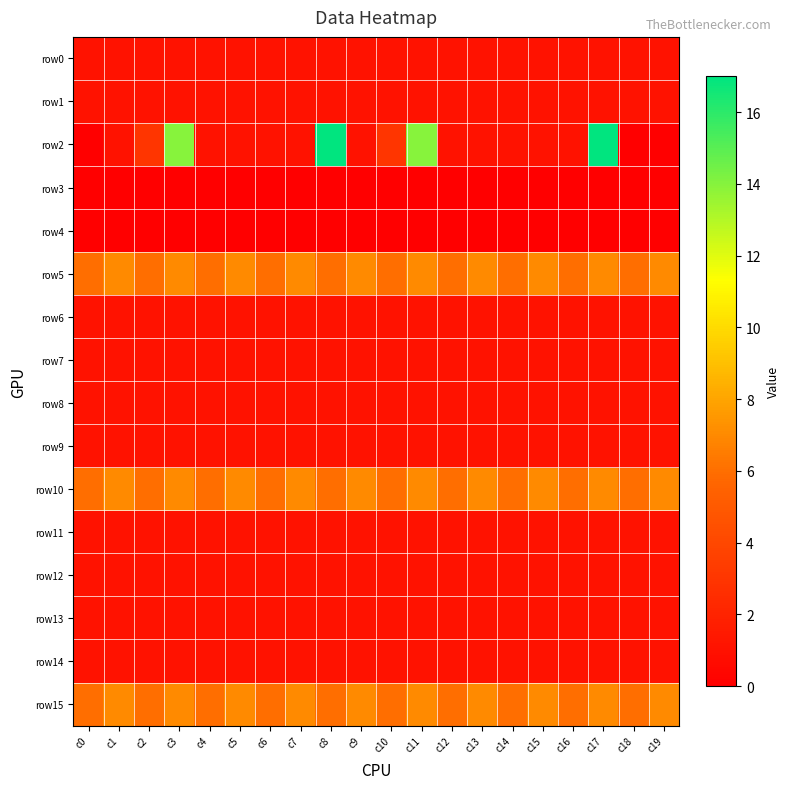

At which category is the sum across all series the highest?

c17